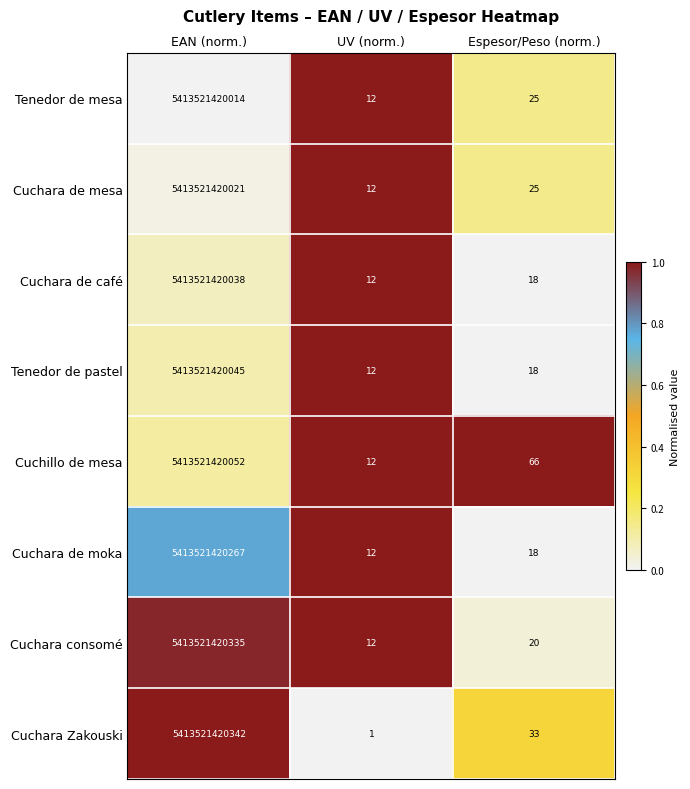

What is the difference between the Cuchara de moka values at EAN (norm.) and UV (norm.)?

5413521420255